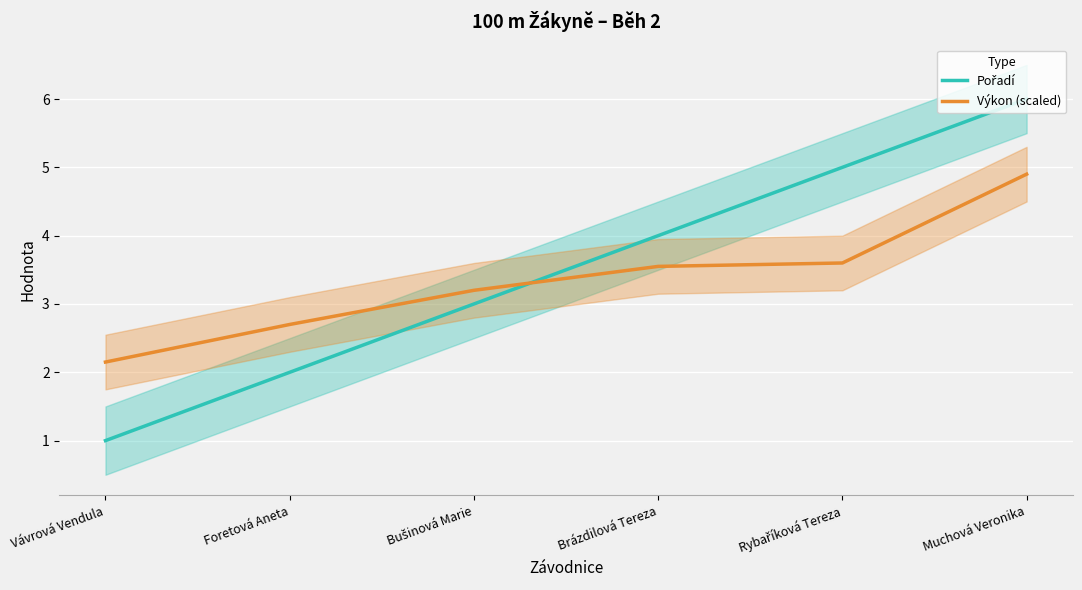

What is the difference between the Výkon (scaled) values at Foretová Aneta and Vávrová Vendula?

0.5